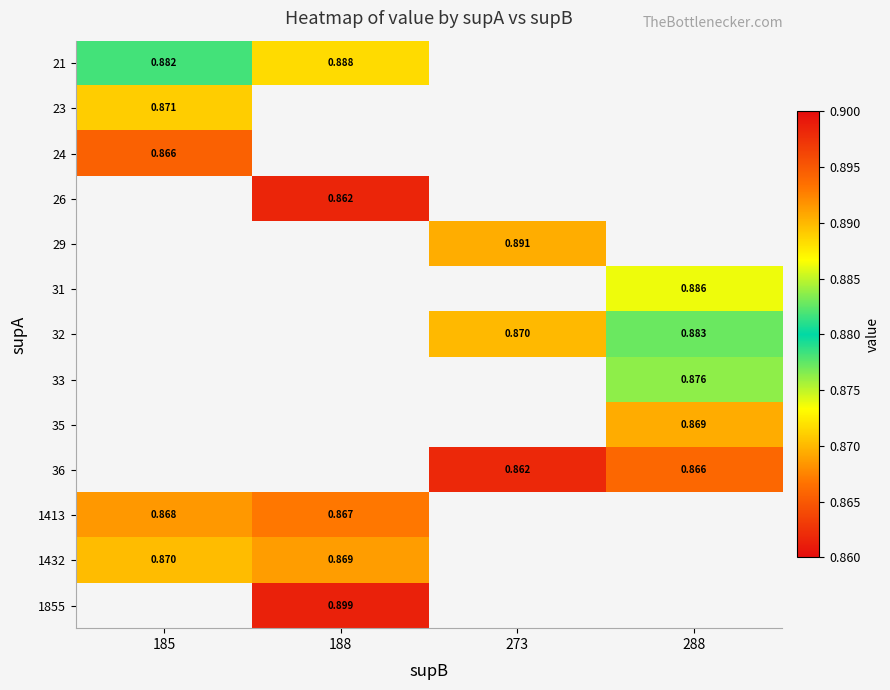

How many categories are shown in the chart?

4